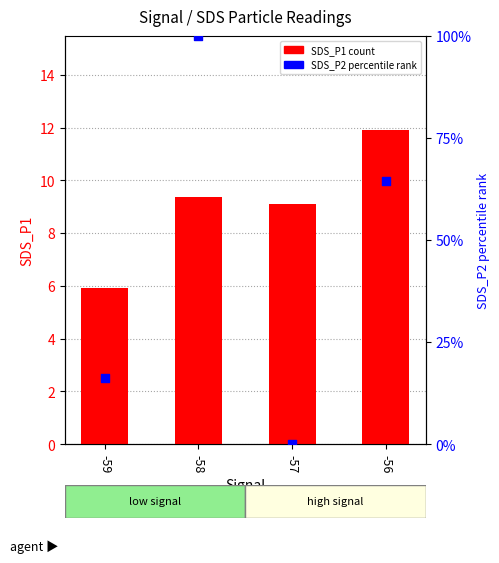

Which series reaches the minimum Y coordinate?

SDS_P2 percentile